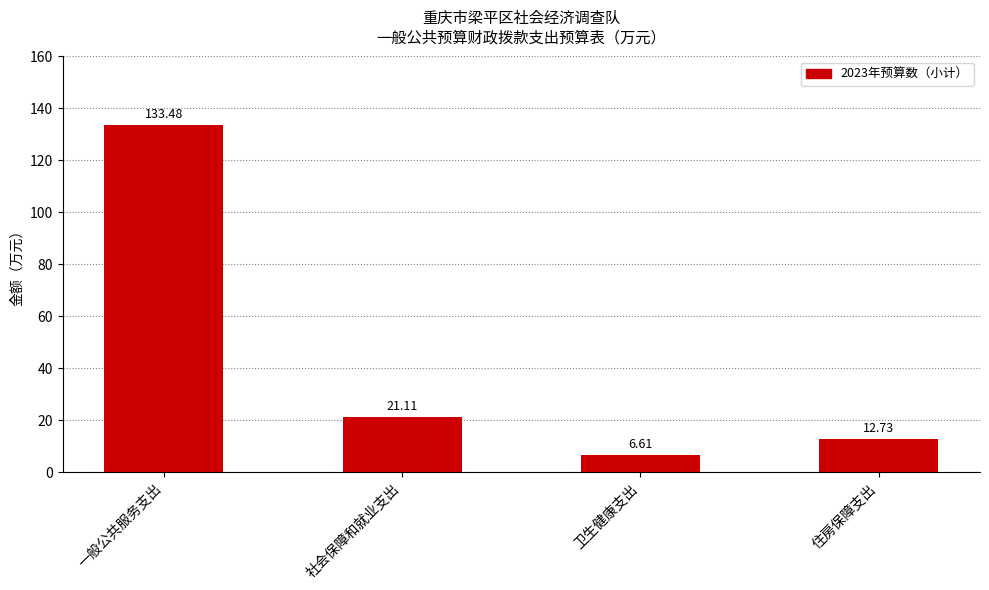

What is the sum of all values?

173.9